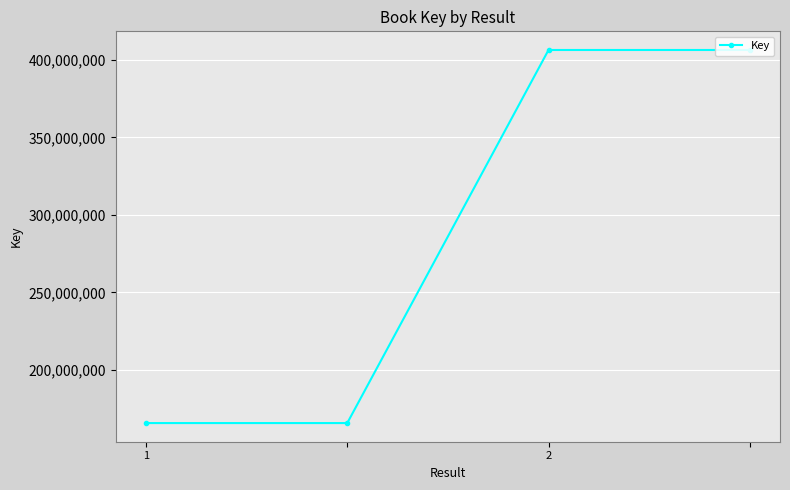

What is the greatest value displayed?

406316785